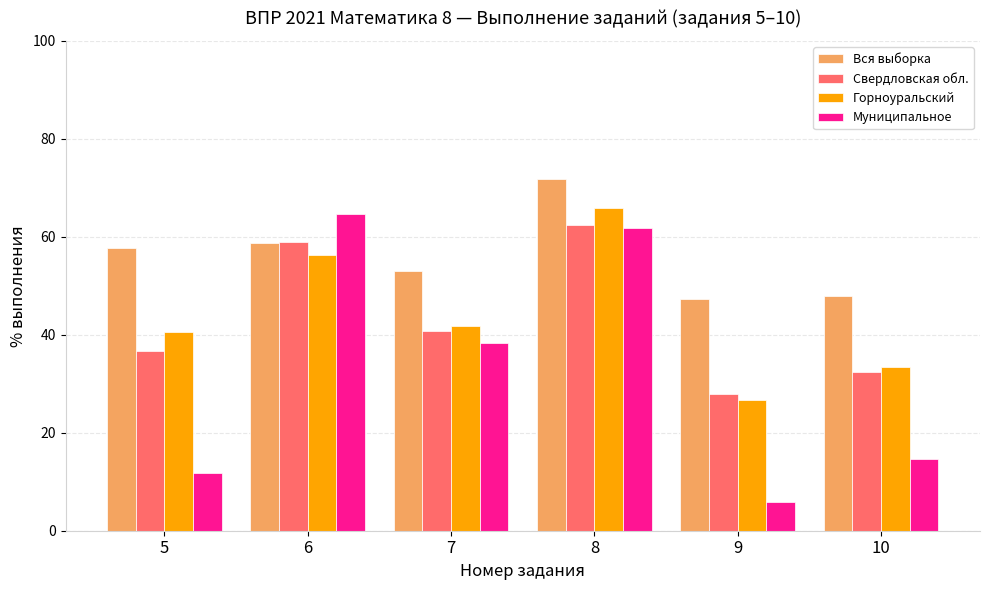

What are all the series names shown in the legend?

Вся выборка, Свердловская обл., Горноуральский, Муниципальное